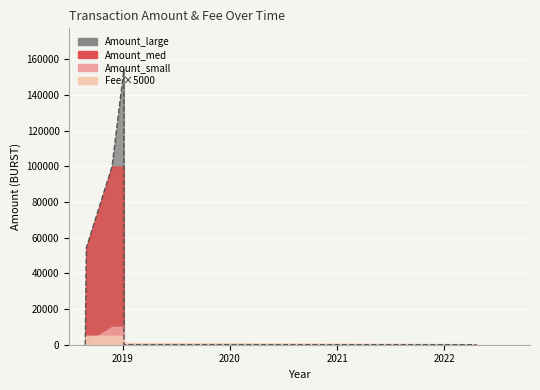

What is the difference between the Amount_large values at 2018-08-30 and 2019-01-03?

100009.0